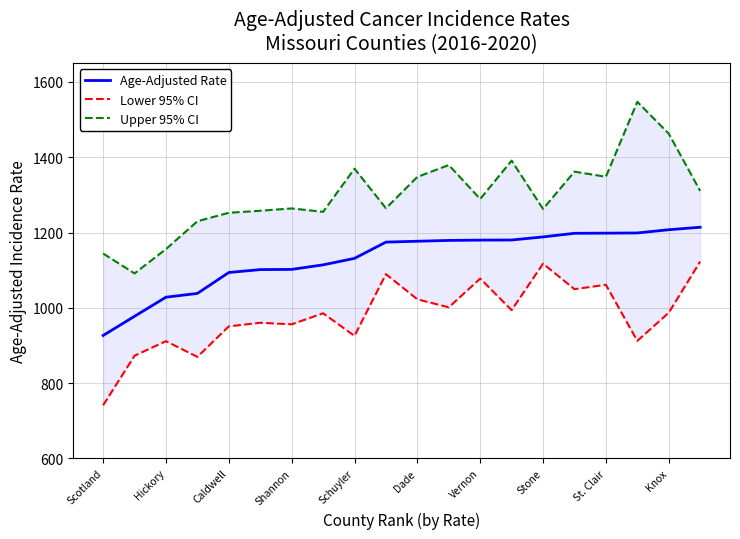

The Lower 95% CI series shows 281.3 at Dade. True or false?

False